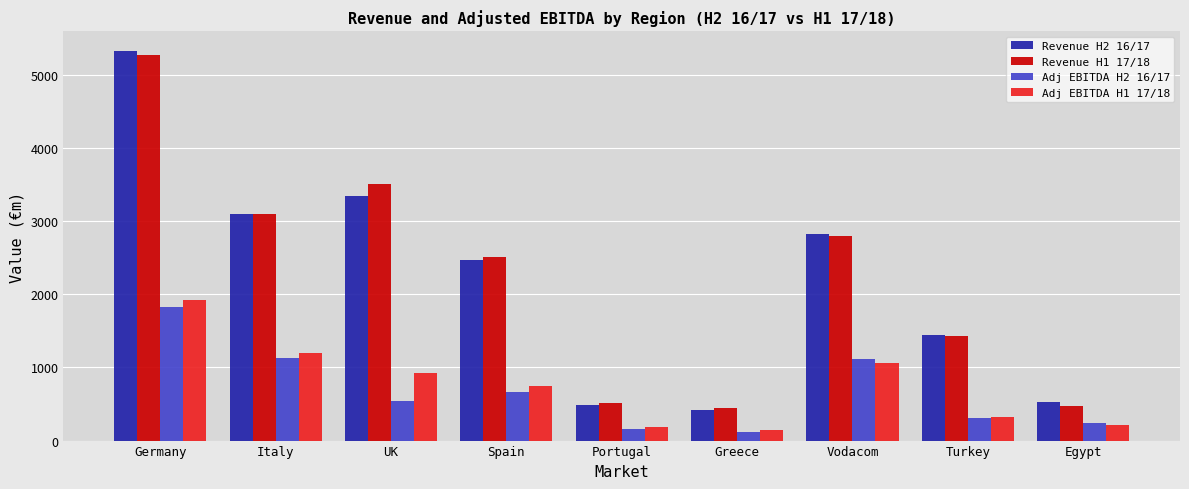

What are all the series names shown in the legend?

Revenue H2 16/17, Revenue H1 17/18, Adj EBITDA H2 16/17, Adj EBITDA H1 17/18